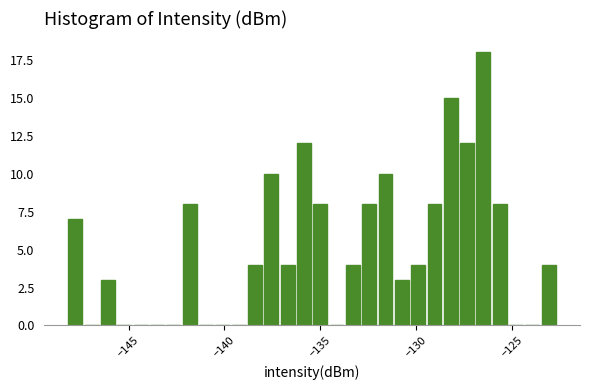

Around what value on the x-axis is the tallest bar? Give the approximate position of its centre, as read against the axis.

-126.5